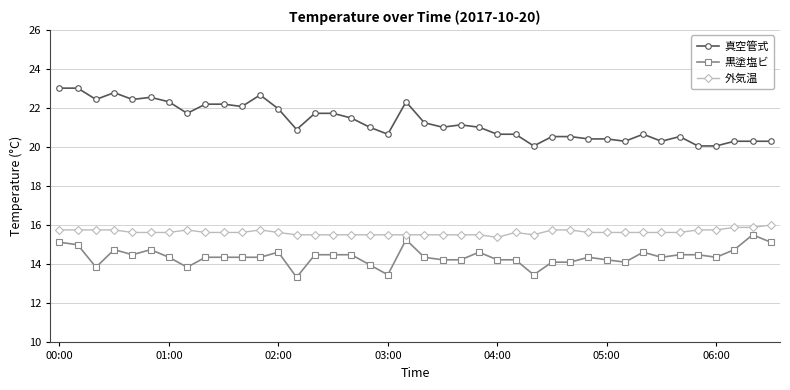

True or false: 黒塗塩ビ and 真空管式 cross at least once.

False